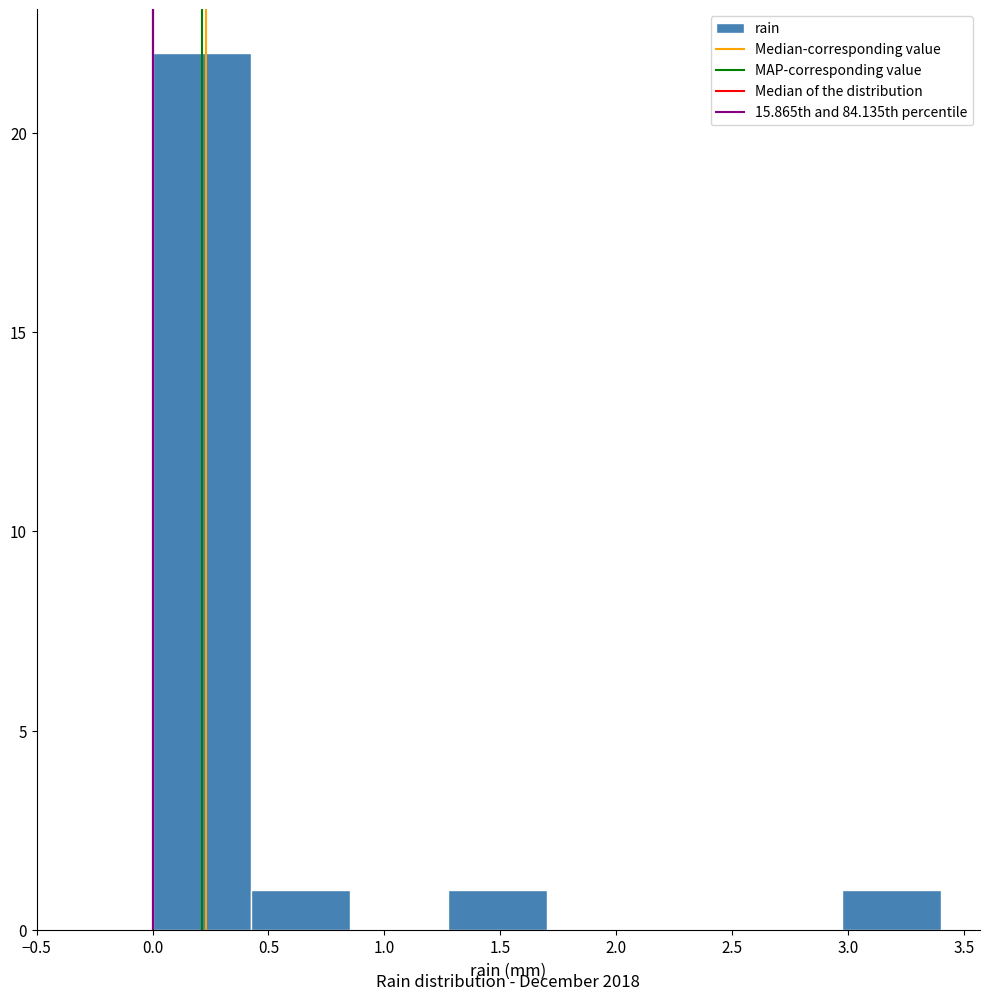

Reading left to right, list every bar in this chart as the range it spans on the x-axis followed by its height. Neither the bar edges nor the heights are printed on the chart, so give them approximately, as read against the axes.

0.000 to 0.425: 22
0.425 to 0.850: 1
0.850 to 1.275: 0
1.275 to 1.700: 1
1.700 to 2.125: 0
2.125 to 2.550: 0
2.550 to 2.975: 0
2.975 to 3.400: 1